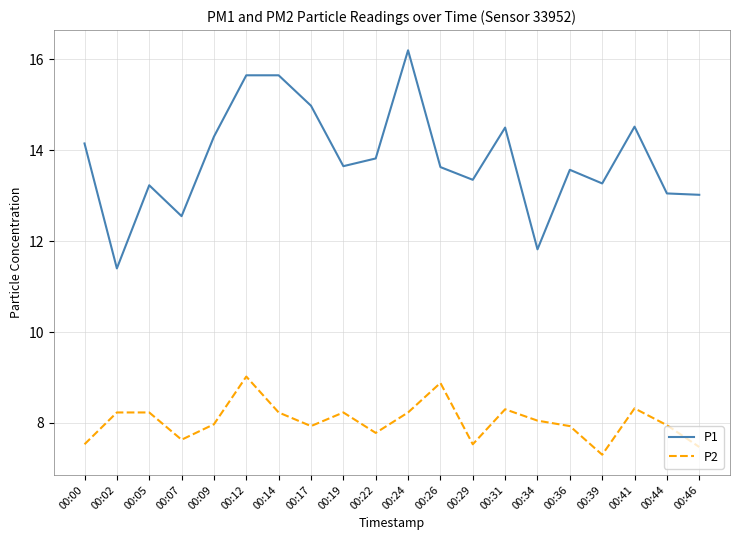

True or false: P1 and P2 cross at least once.

False